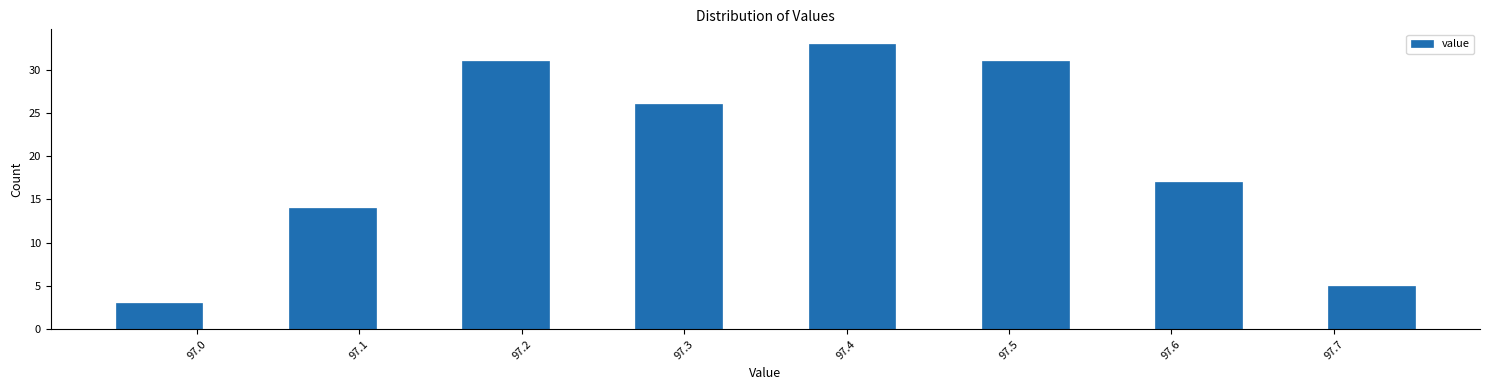

Reading left to right, list every bar in this chart as the range it spans on the x-axis followed by its height. Neither the bar edges nor the heights are printed on the chart, so give them approximately, as read against the axes.

96.95 to 97.00: 3
97.00 to 97.06: 0
97.06 to 97.11: 14
97.11 to 97.16: 0
97.16 to 97.22: 31
97.22 to 97.27: 0
97.27 to 97.32: 26
97.32 to 97.38: 0
97.38 to 97.43: 33
97.43 to 97.48: 0
97.48 to 97.54: 31
97.54 to 97.59: 0
97.59 to 97.64: 17
97.64 to 97.70: 0
97.70 to 97.75: 5